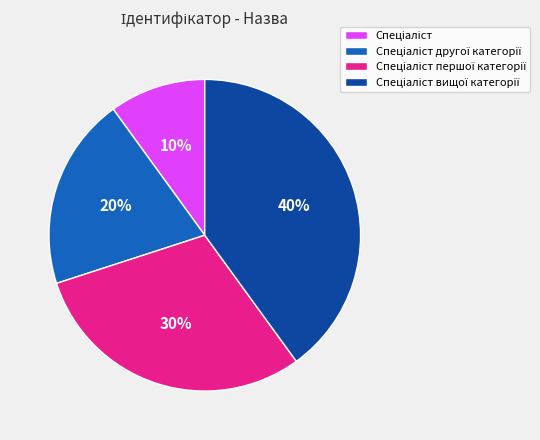

Is there a majority slice in this chart?

No